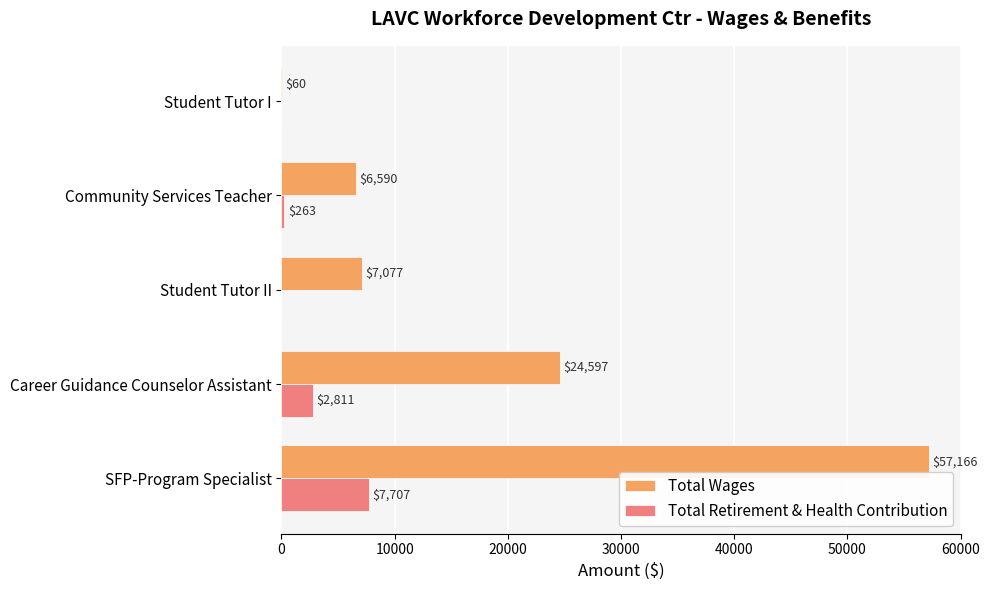

Is it true that Total Wages equals 9406 at Community Services Teacher?

False